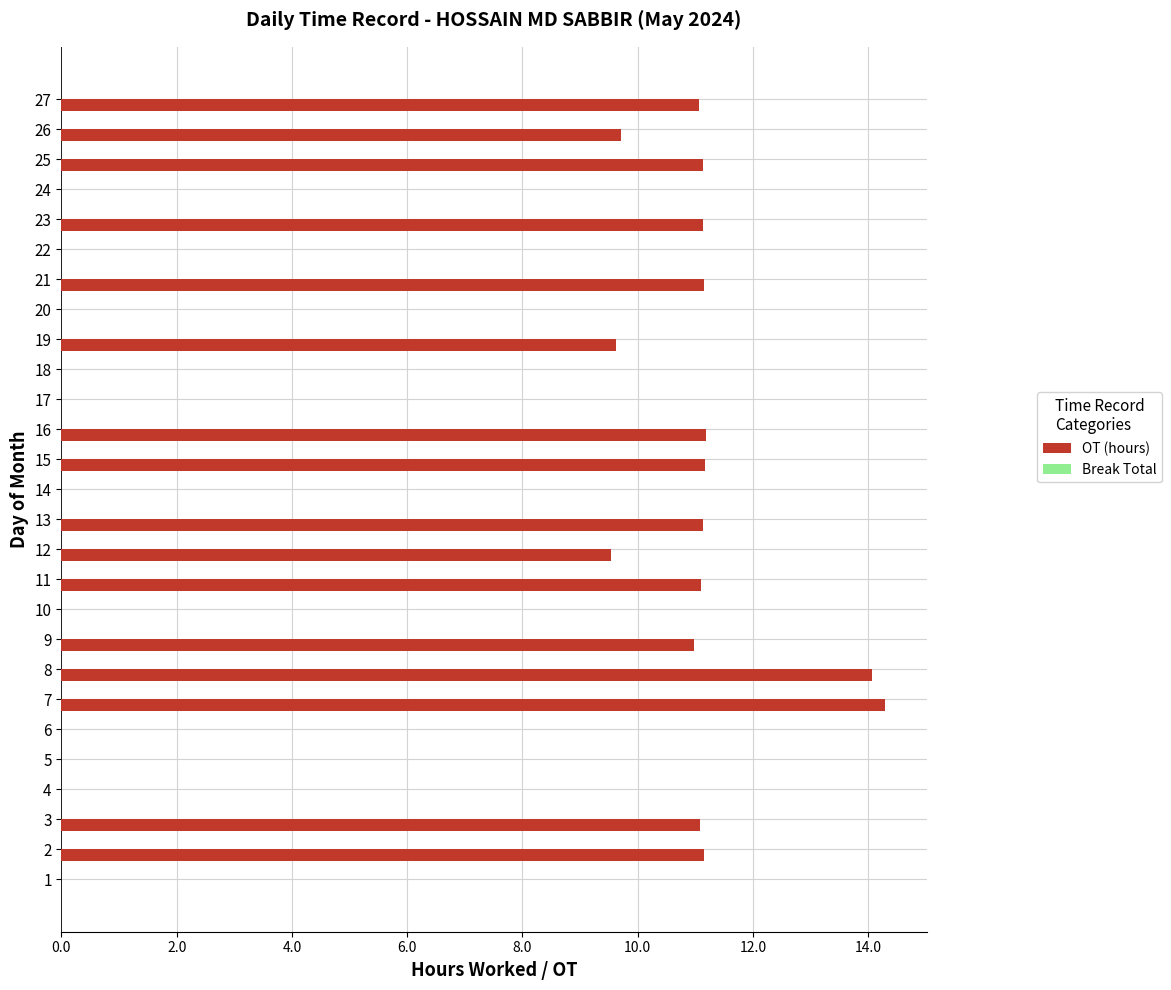

What value does the data have at 27?

11.1